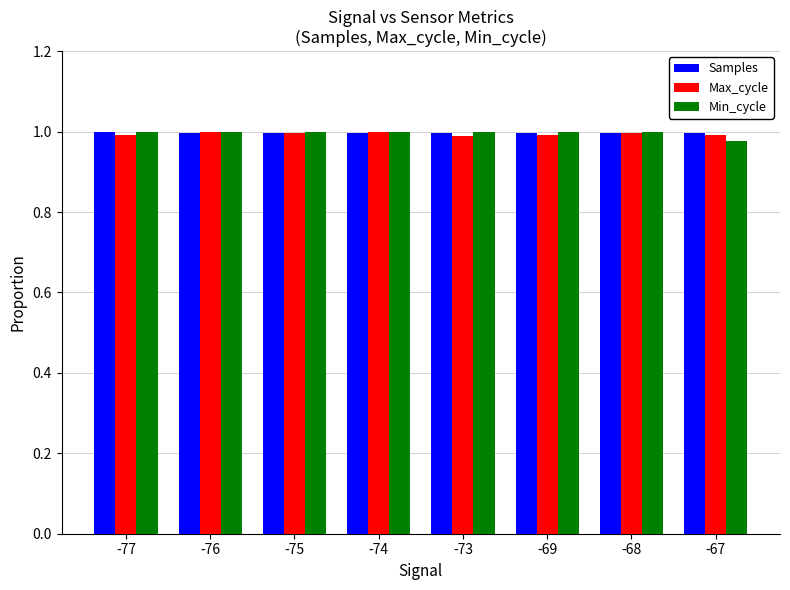

What is the total value across all series at -75?

3.0